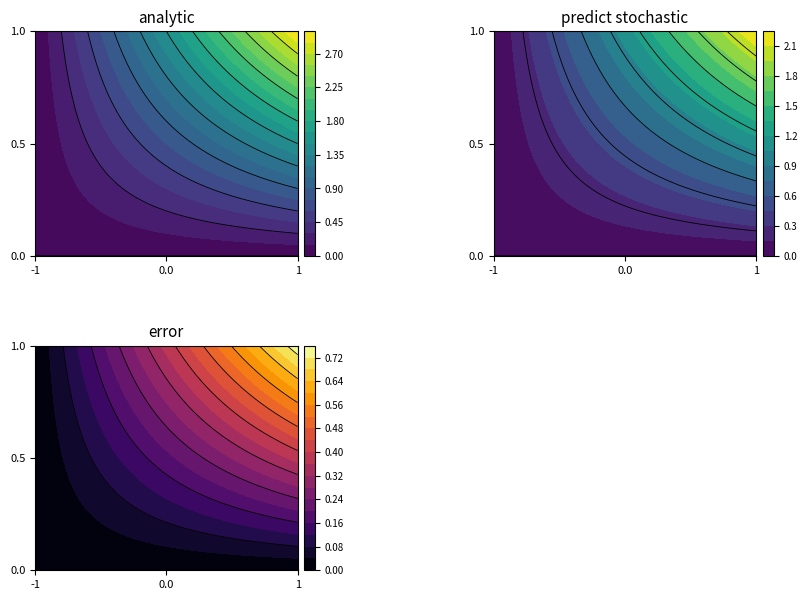

The 3547056b series shows 0 at 1. True or false?

False